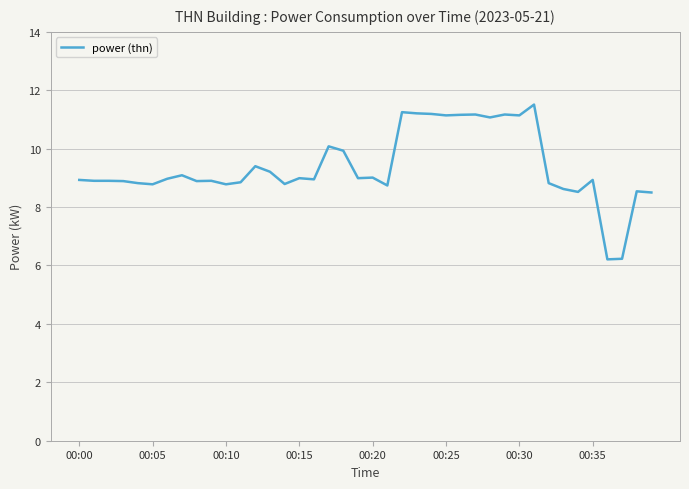

What is the greatest value displayed?

11.5